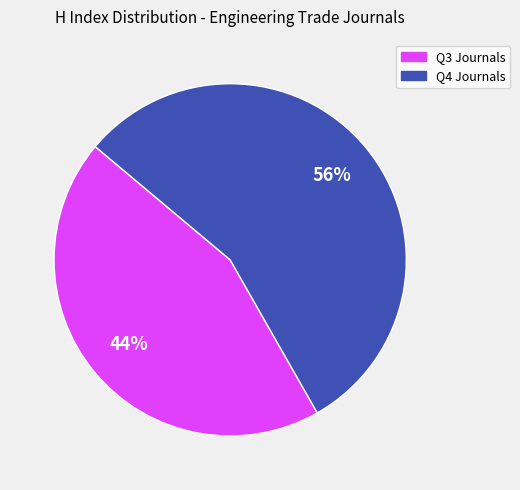

Is there a majority slice in this chart?

Yes